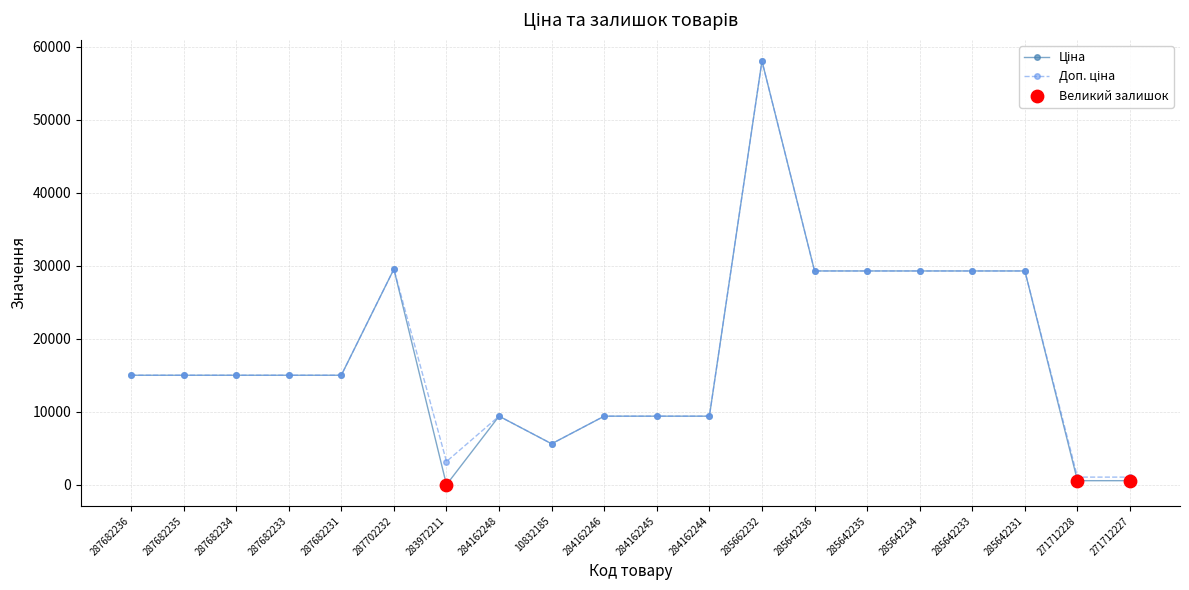

What is the total value across all series at 287682234?

30038.4